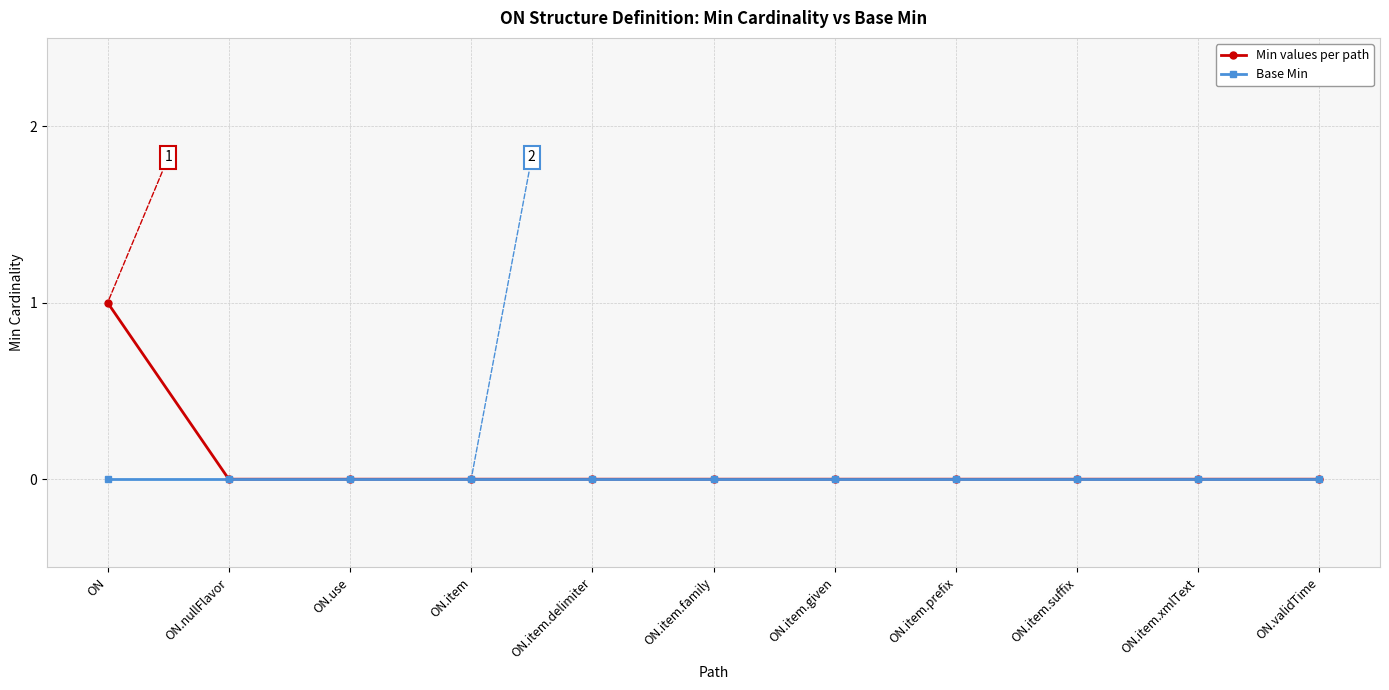

The value of Base Min at ON.item is 0. True or false?

True